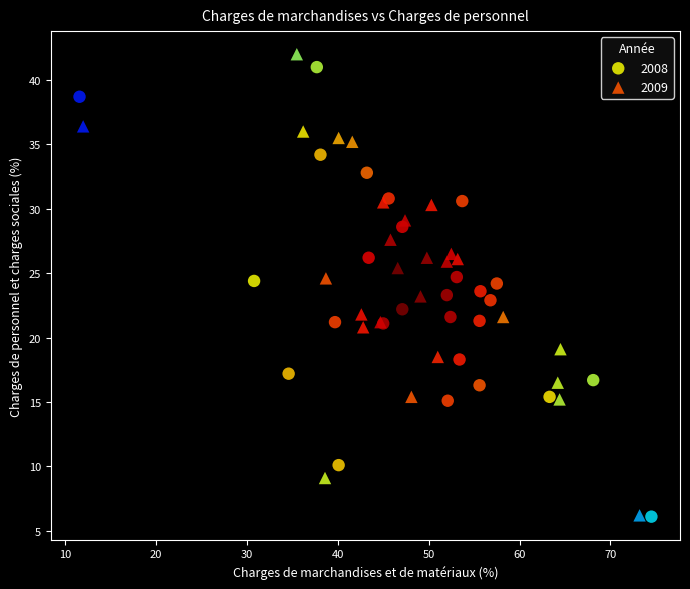

What are all the series names shown in the legend?

2008, 2009